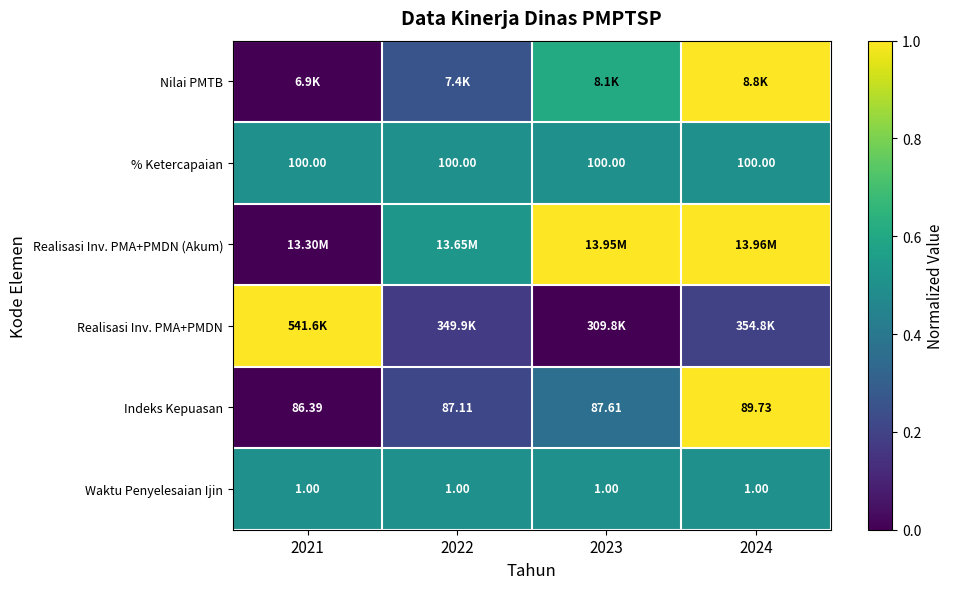

What is the total value across all series at 2022?

2.2